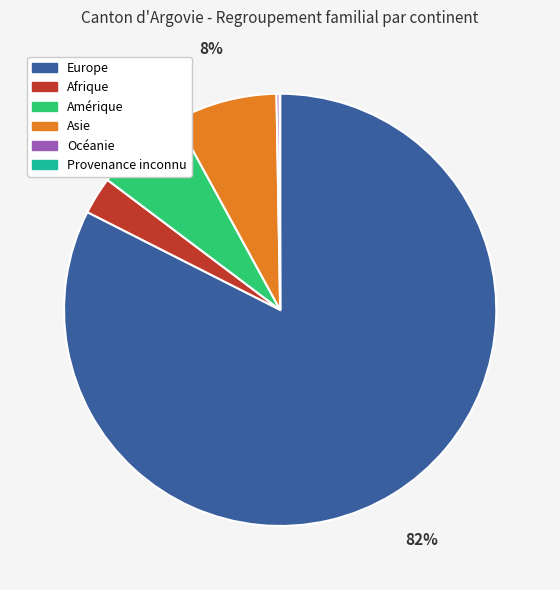

To the nearest percent, what is the difference between the largest and smallest slice percentages?

82%